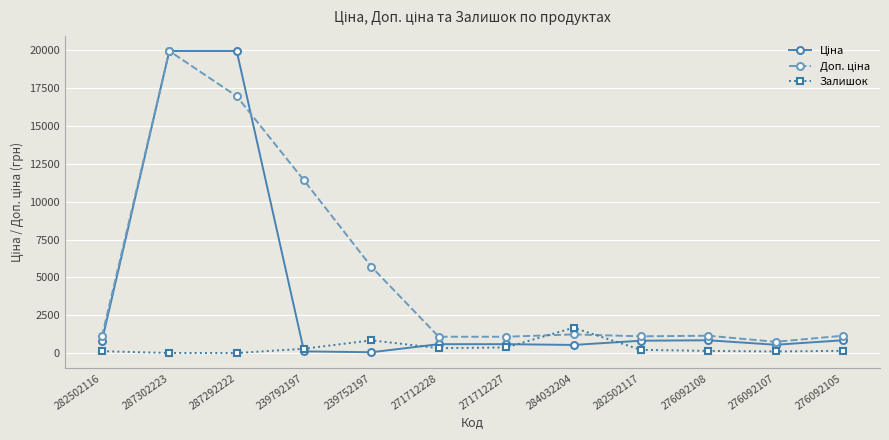

What is the label of the 12th point from the left?

276092105